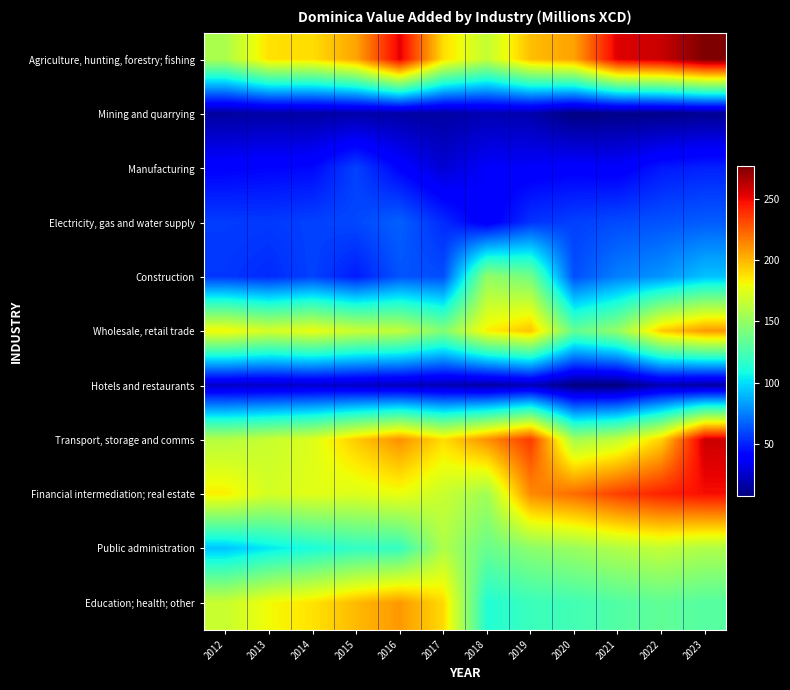

At which category is the sum across all series the highest?

2023